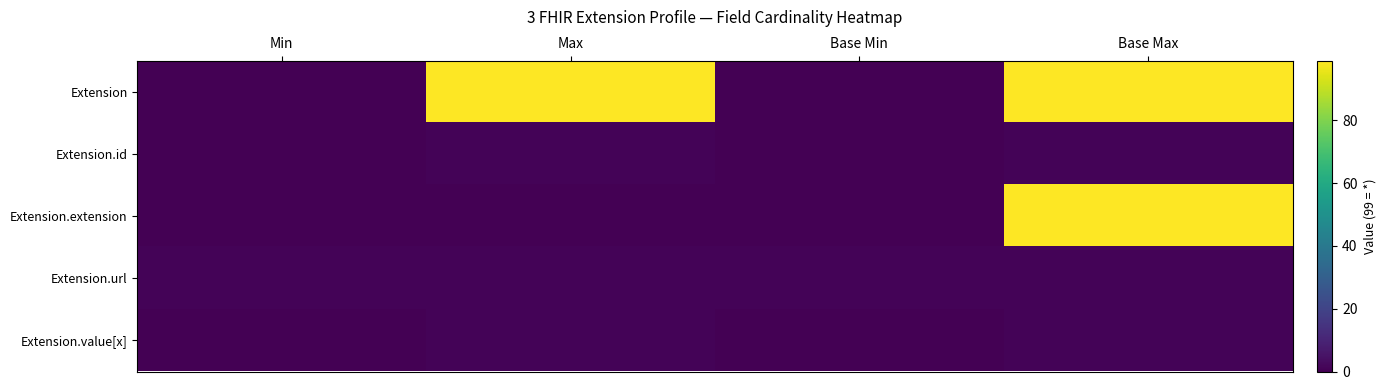

Reading left to right, list all the values displayed in this chart.

Extension: Min=0	Max=99	Base Min=0	Base Max=99
Extension.id: Min=0	Max=1	Base Min=0	Base Max=1
Extension.extension: Min=0	Max=0	Base Min=0	Base Max=99
Extension.url: Min=1	Max=1	Base Min=1	Base Max=1
Extension.value[x]: Min=0	Max=1	Base Min=0	Base Max=1